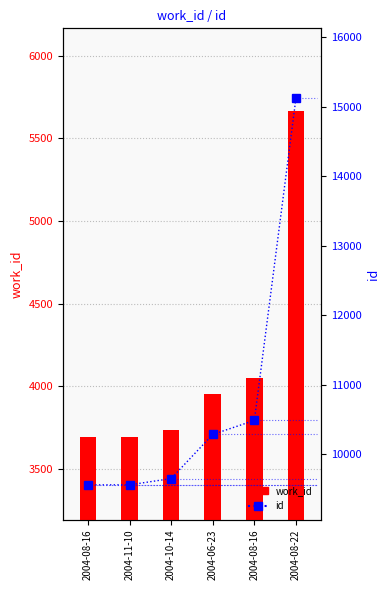

What is the sum of the work_id values at 2004-10-14 and 2004-06-23?

7689